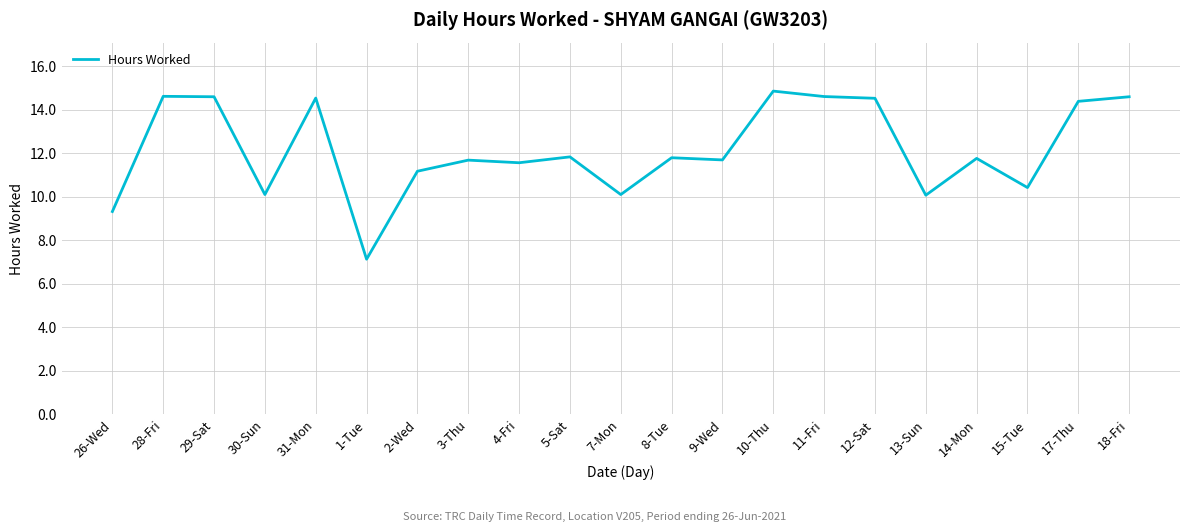

The chart shows a value of 6.5 at 29-Sat. True or false?

False